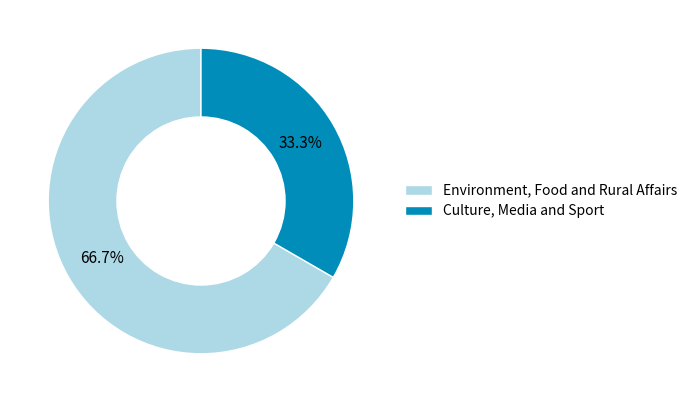

To the nearest percent, what is the average slice percentage?

50%